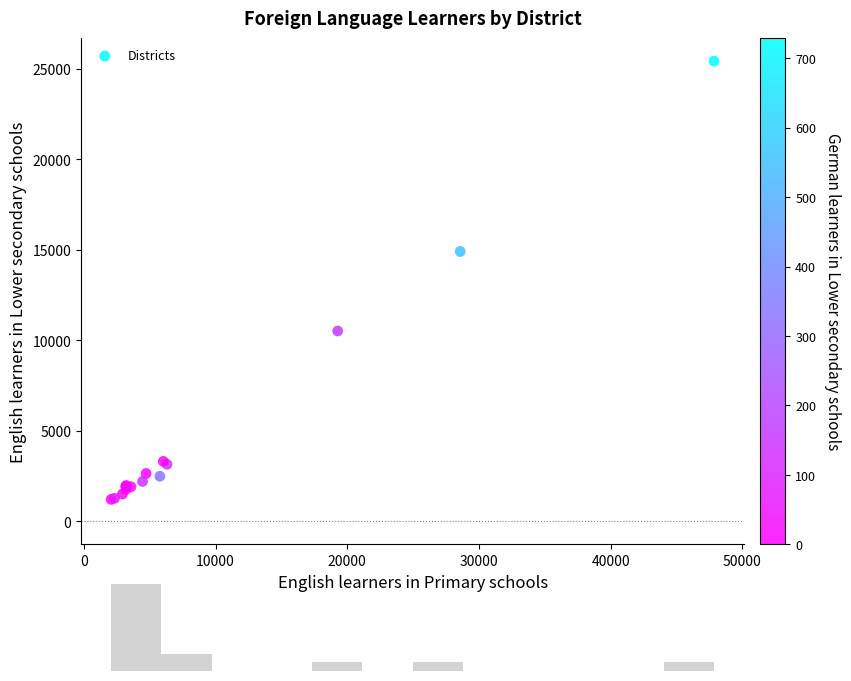

What Y value in the scatter plot is closest to 13318?

14906